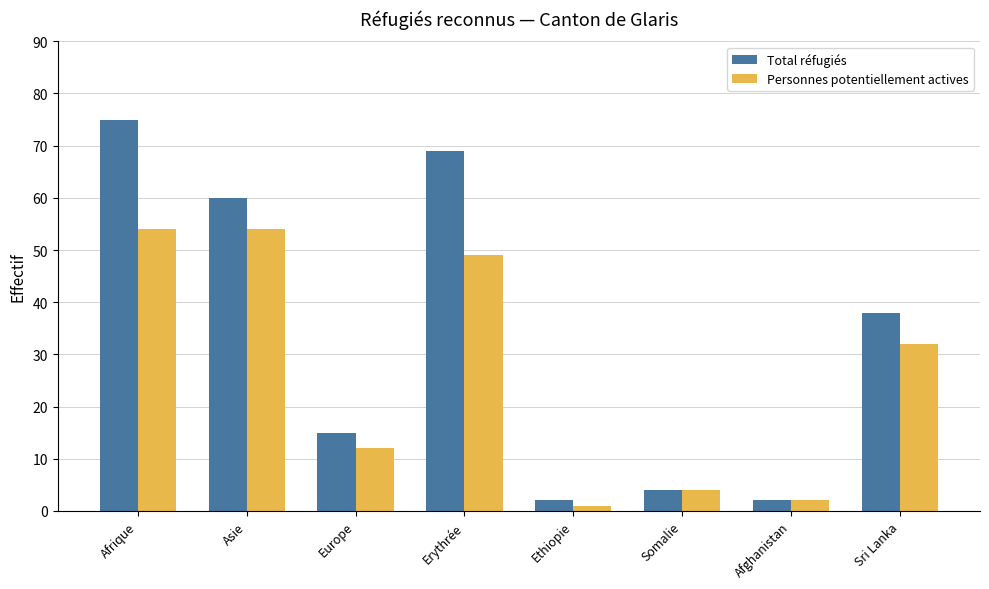

How many data points in Personnes potentiellement actives are less than 32?

4